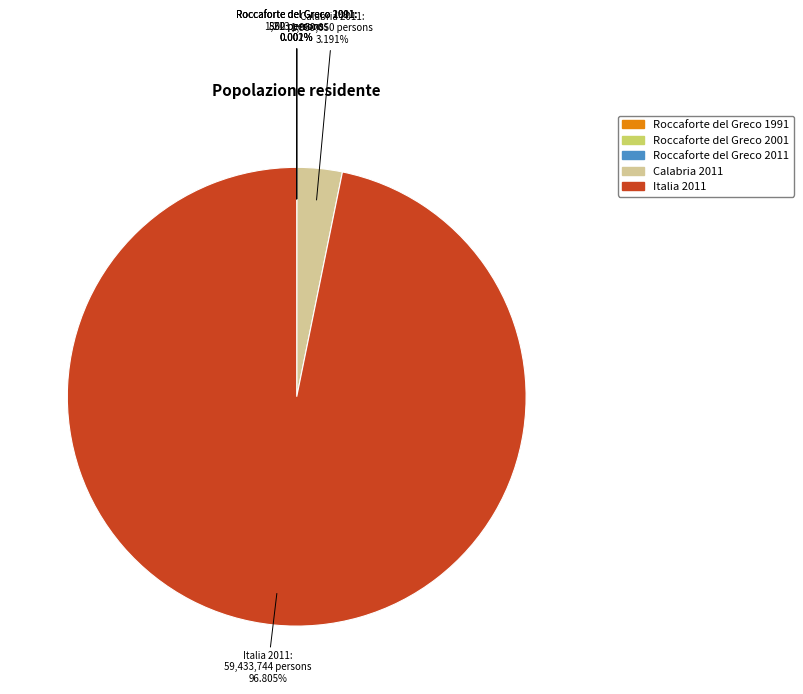

What percentage is the Italia 2011 slice, to the nearest percent?

97%